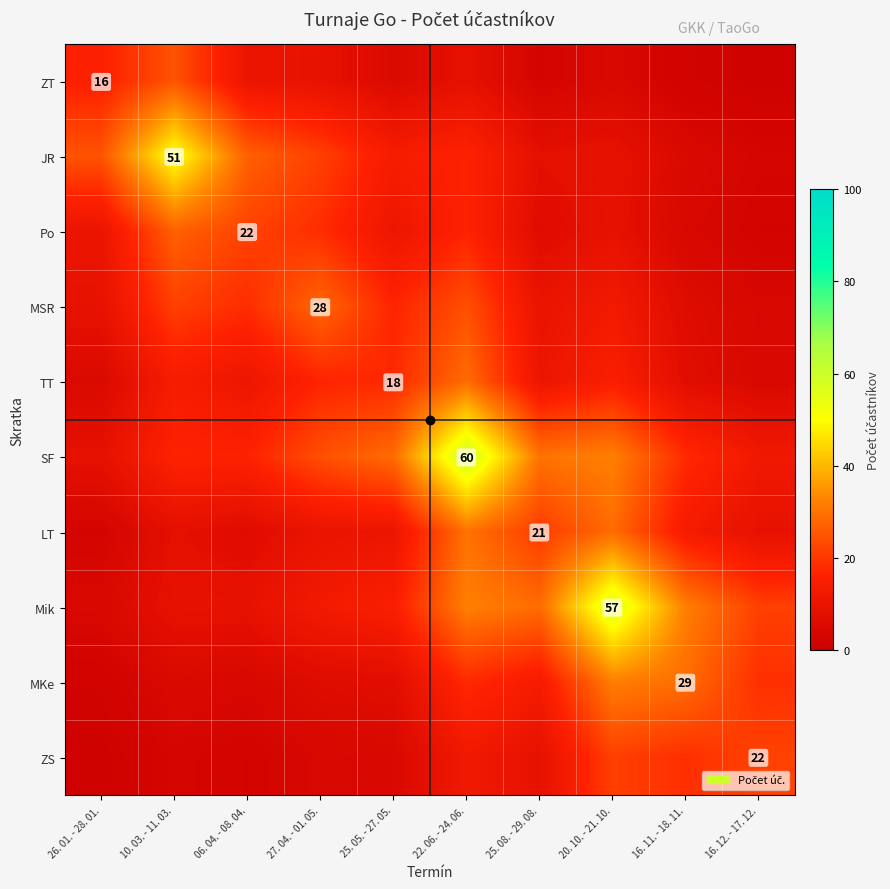

Is the value of SF at 16. 12. - 17. 12. greater than the value of LT at 22. 06. - 24. 06.?

No